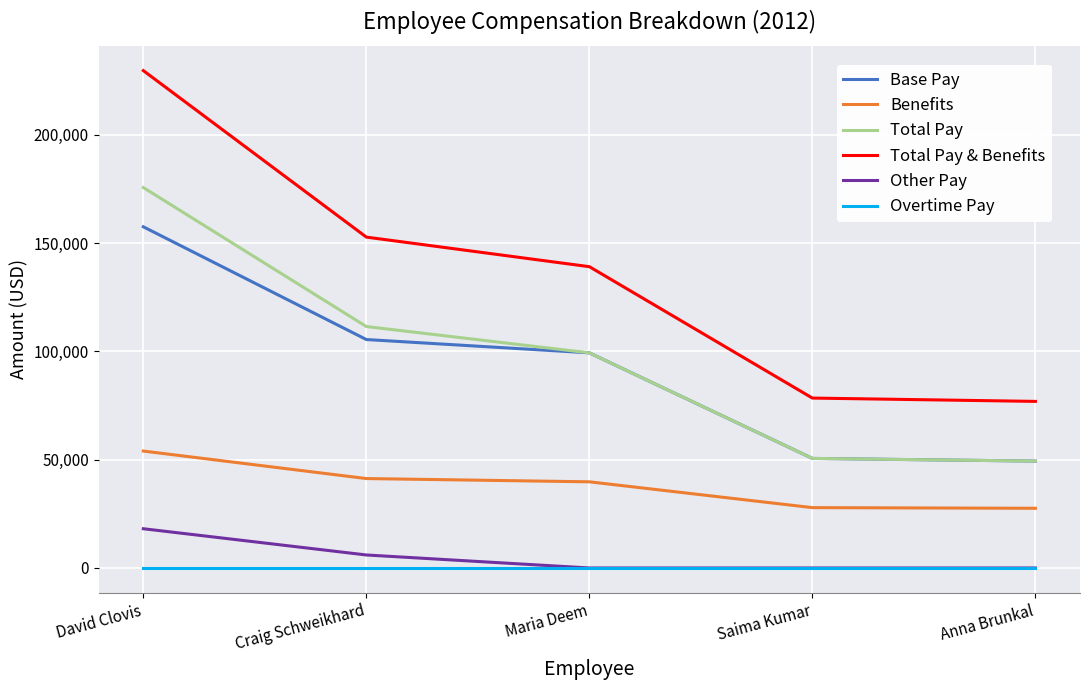

Is the value of Benefits at Craig Schweikhard greater than the value of Overtime Pay at David Clovis?

Yes